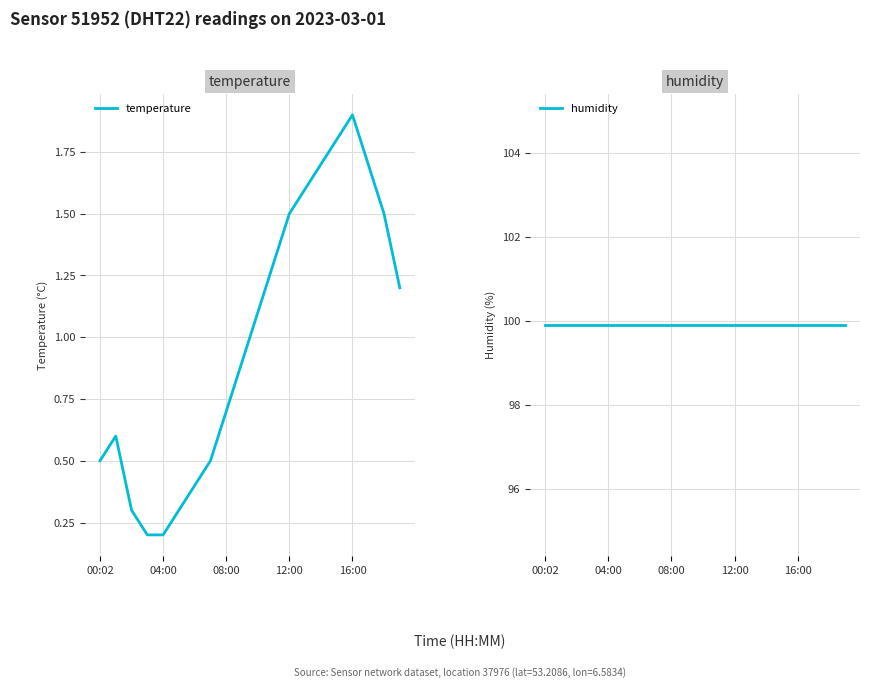

What is the minimum value for humidity?

99.9